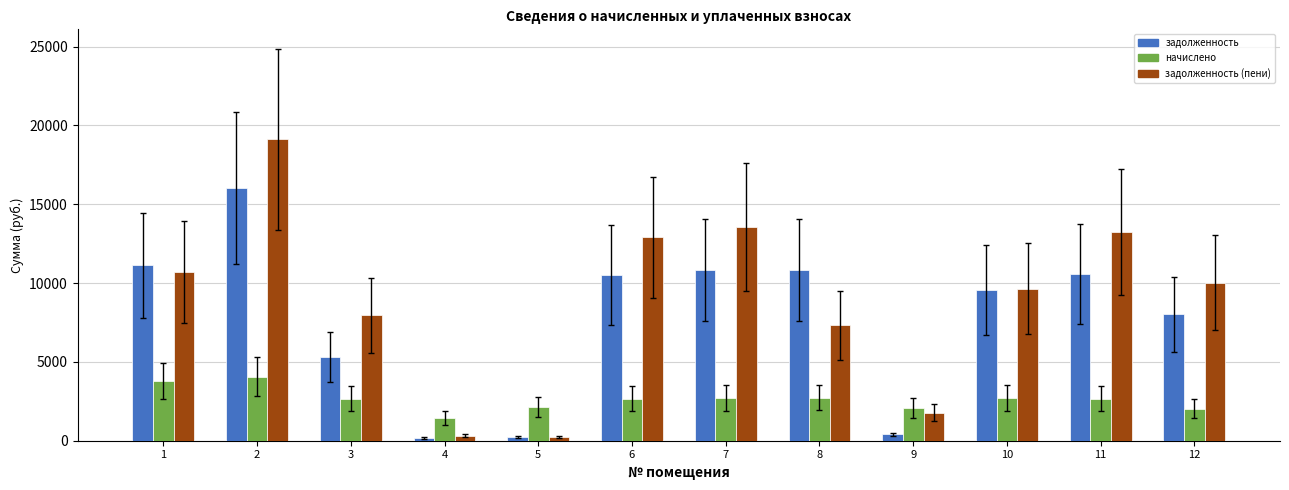

List the series in order of their overall mean, lowest first.

начислено, задолженность, задолженность (пени)